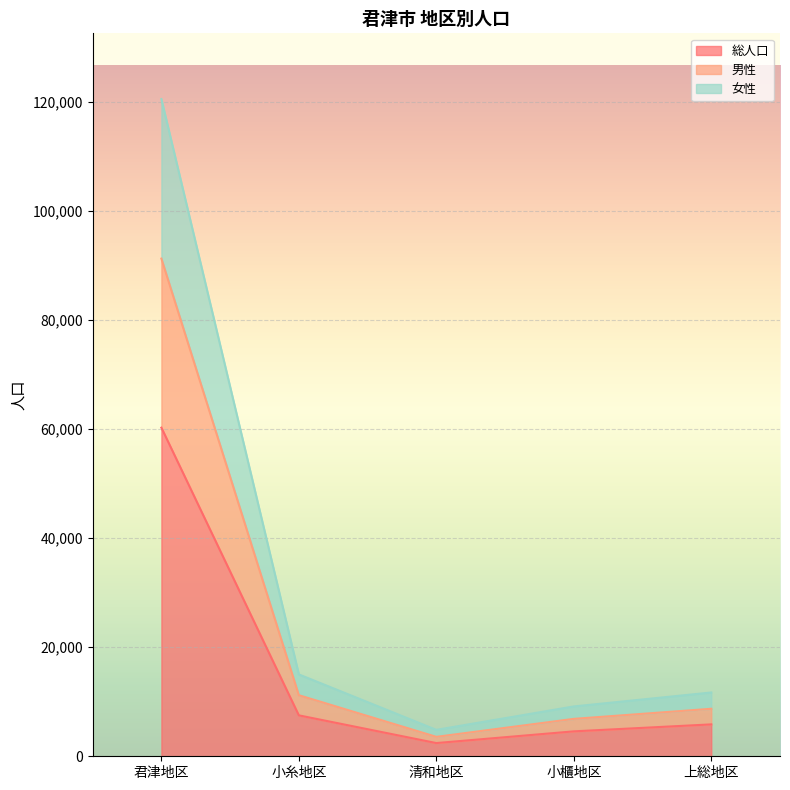

At which category is the sum across all series the highest?

君津地区